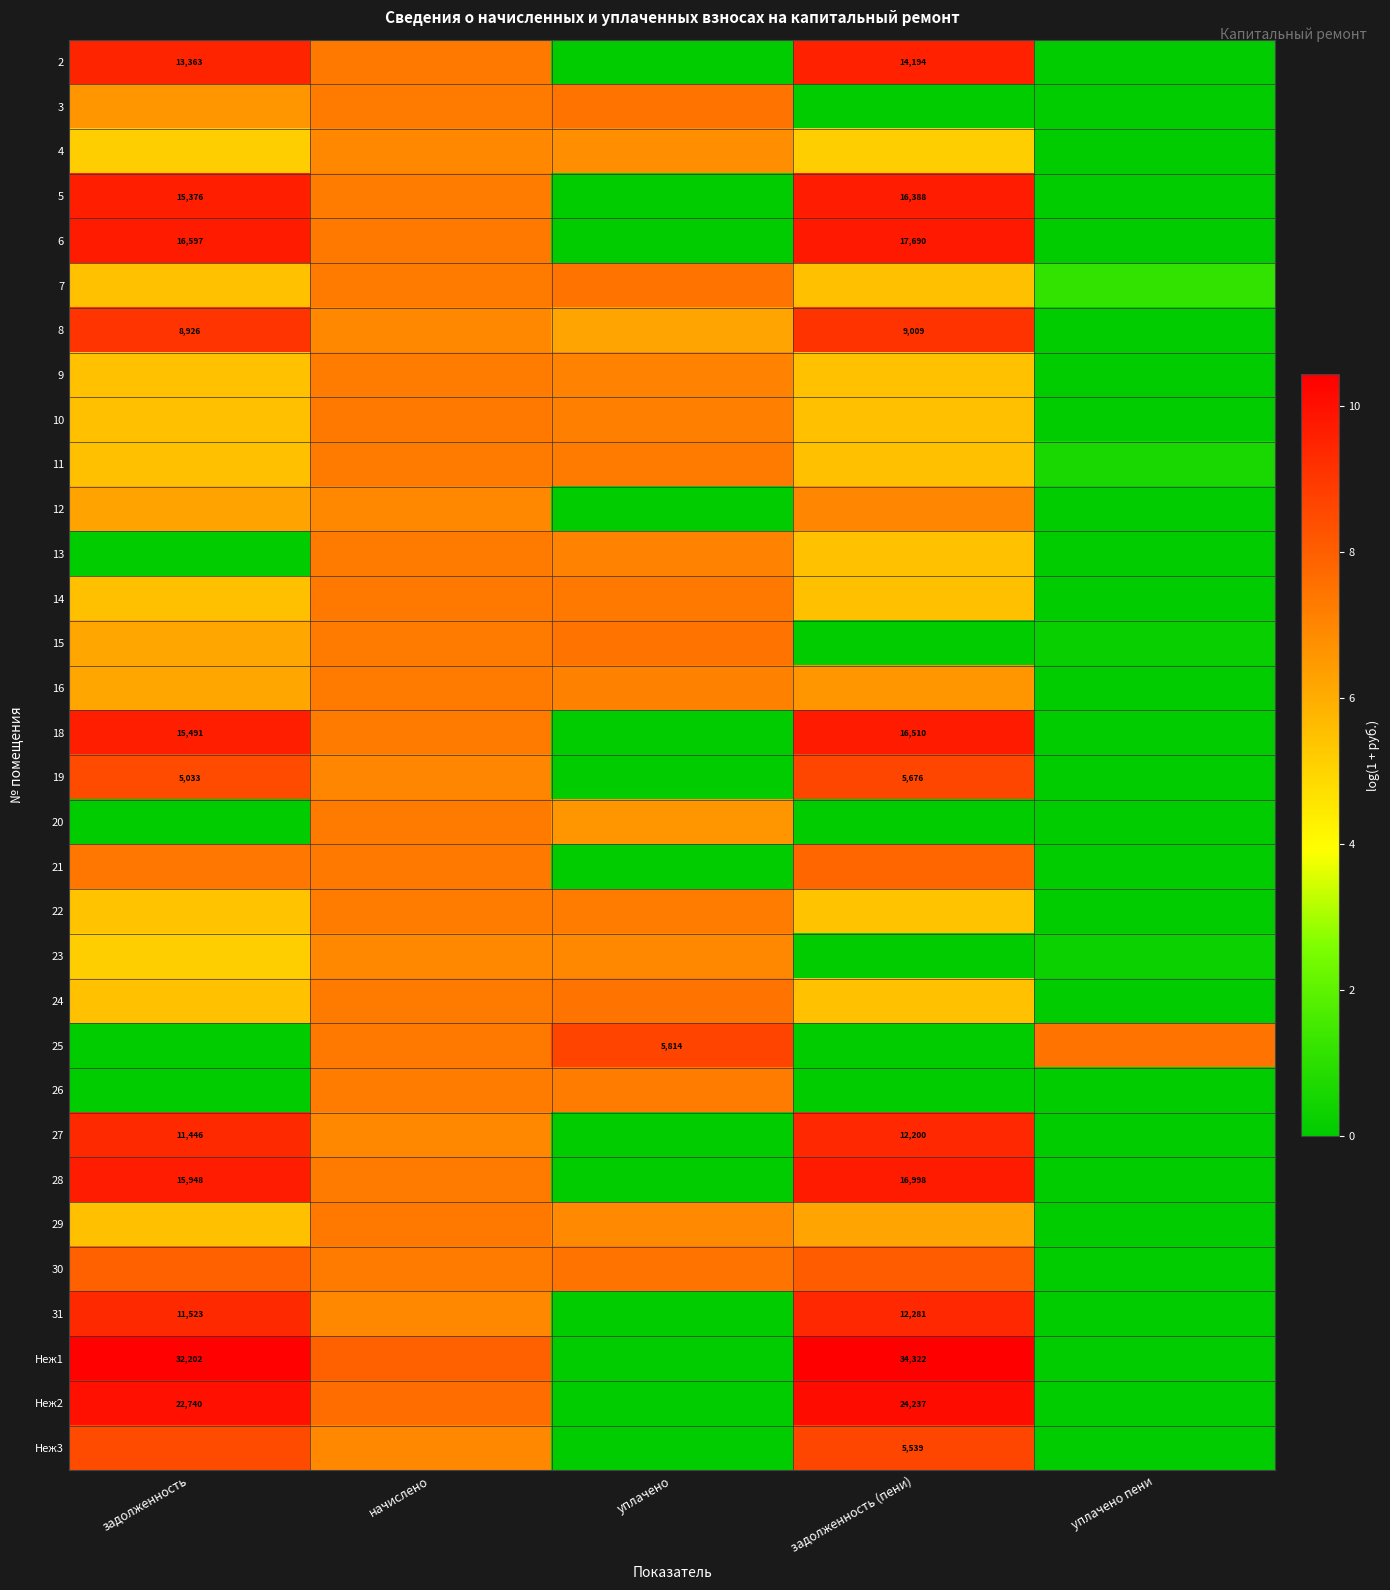

Where is 6 nearest to the value 4?

начислено